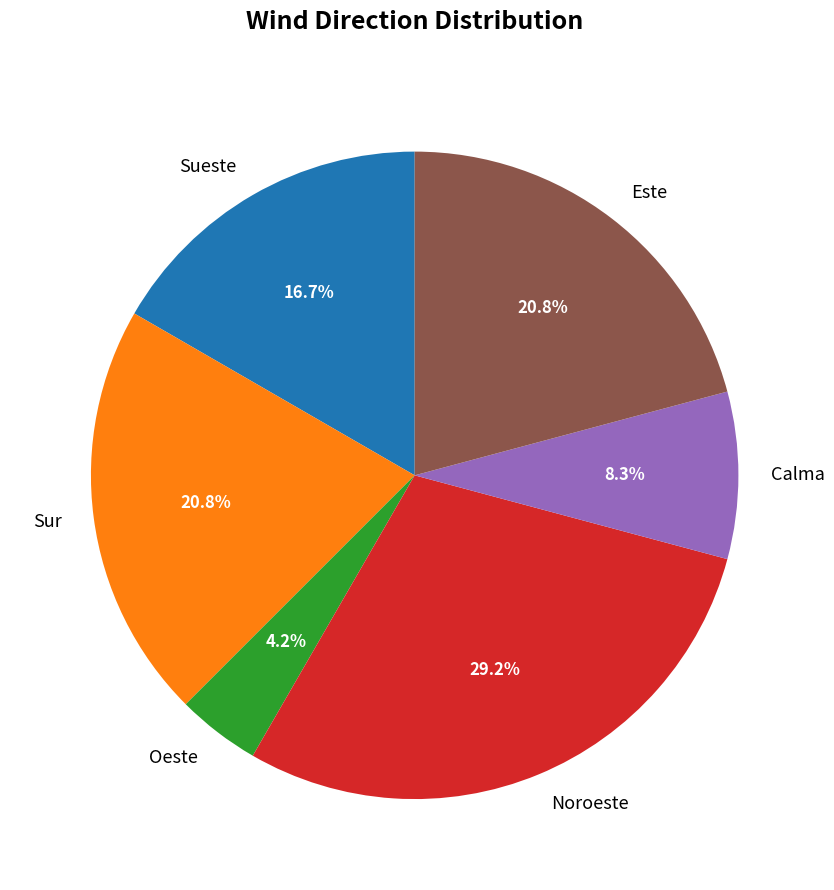

What percentage is the Este slice, to the nearest percent?

21%